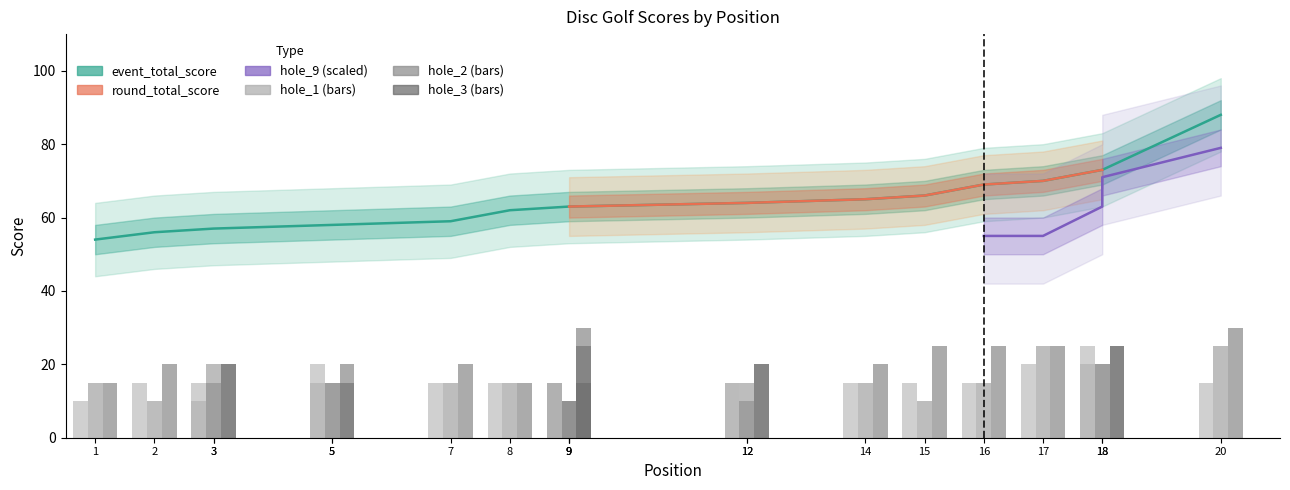

Which series has the largest total across all categories?

event_total_score